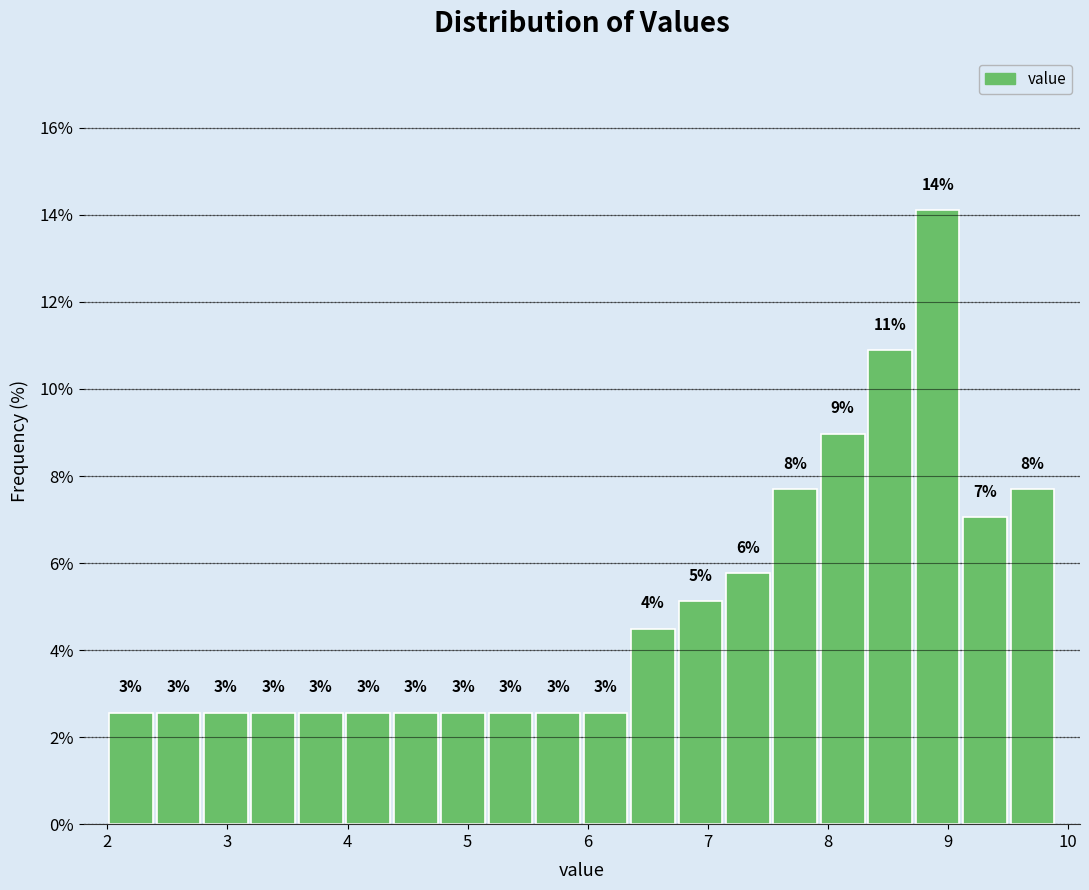

Read against the x-axis, roughly where is the centre of the tallest bar?

8.9